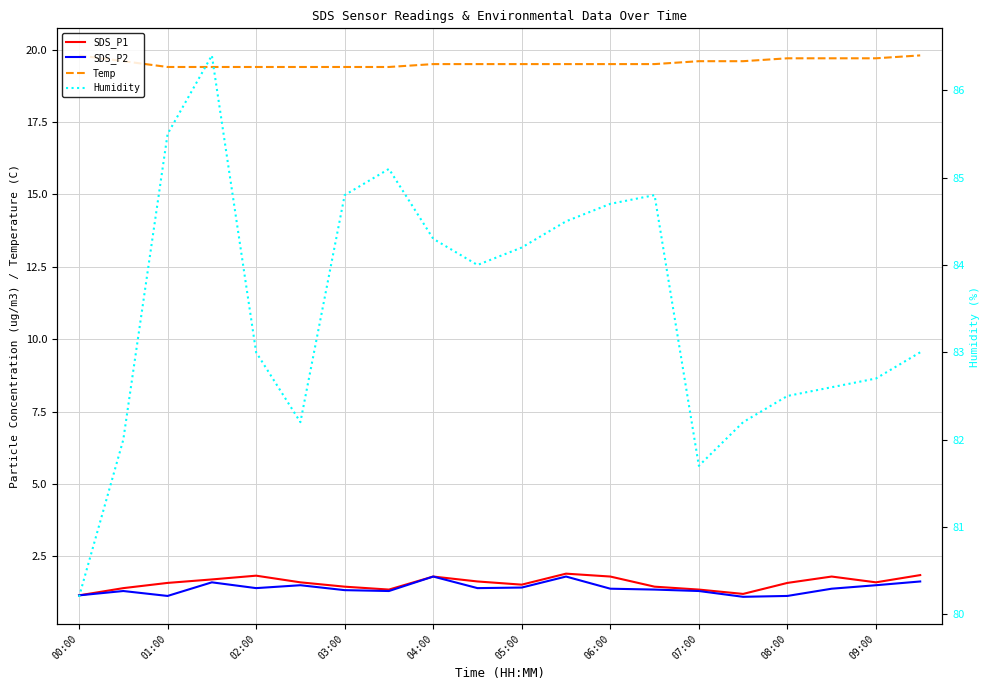

How many series are shown in this chart?

4